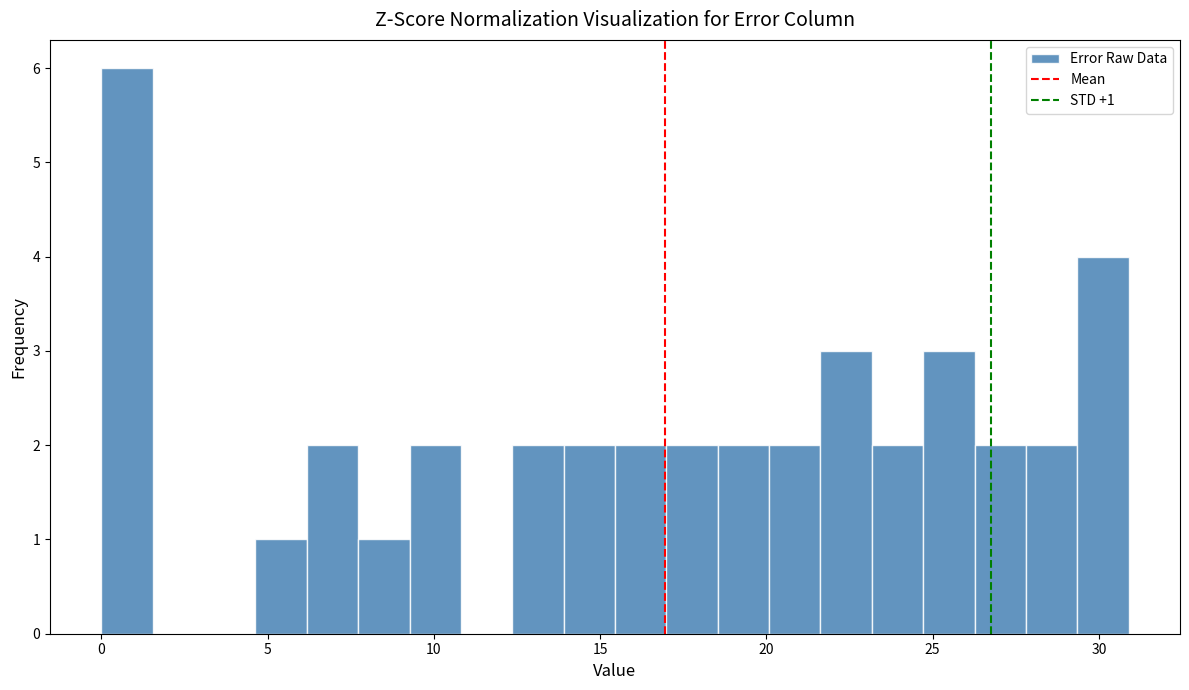

Around what value on the x-axis is the tallest bar? Give the approximate position of its centre, as read against the axis.

1.0